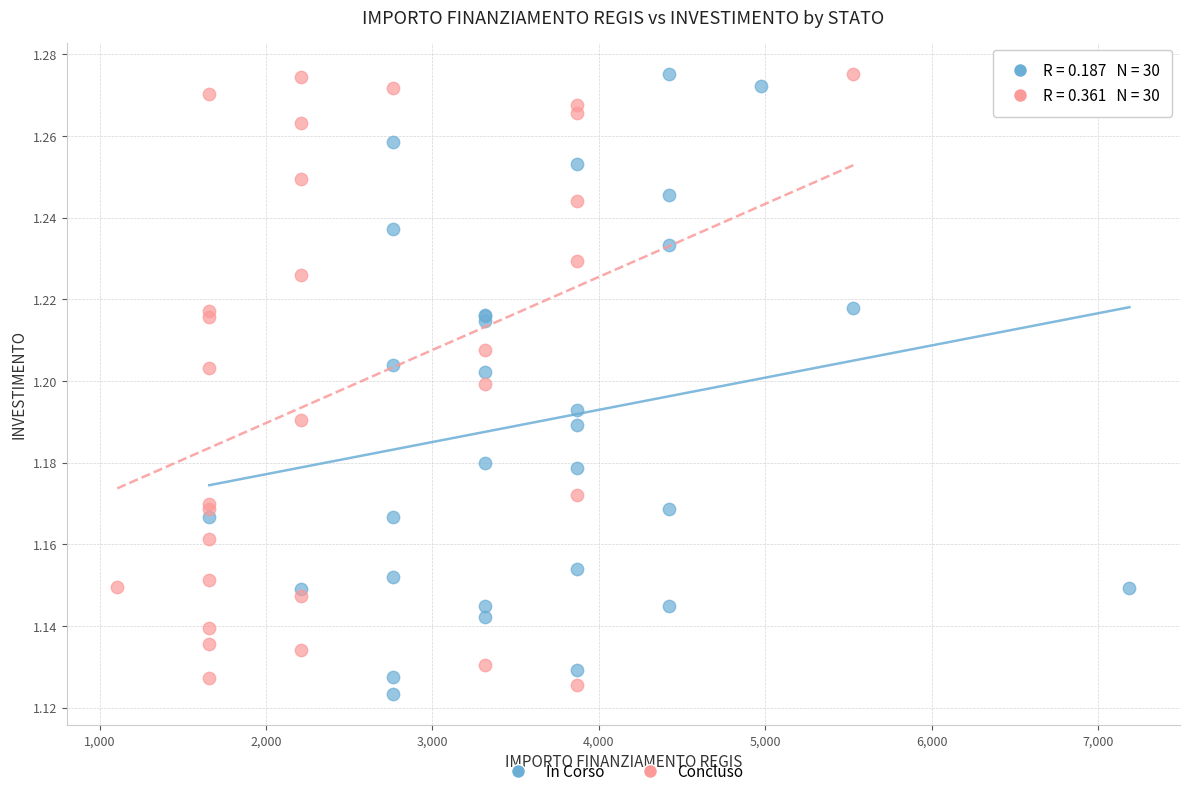

What are all the series names shown in the legend?

In Corso, Concluso